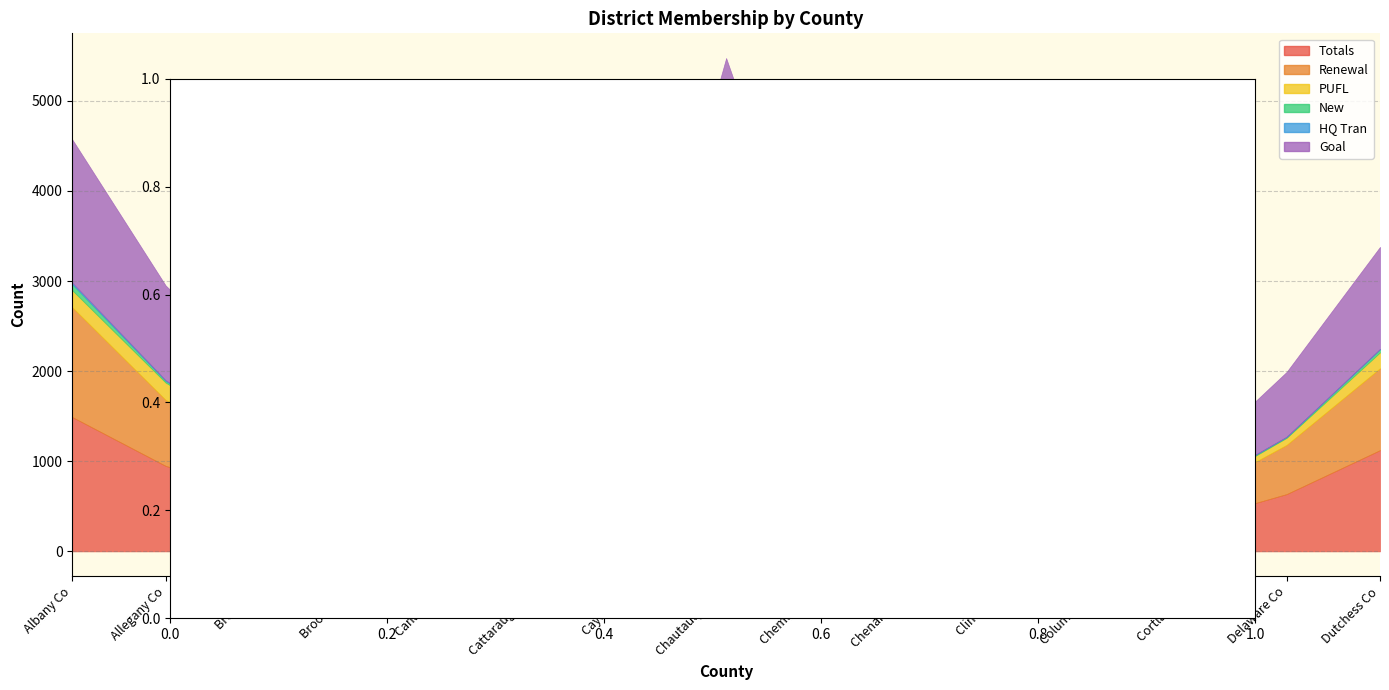

Is it true that PUFL equals 86 at Broome Co?

False